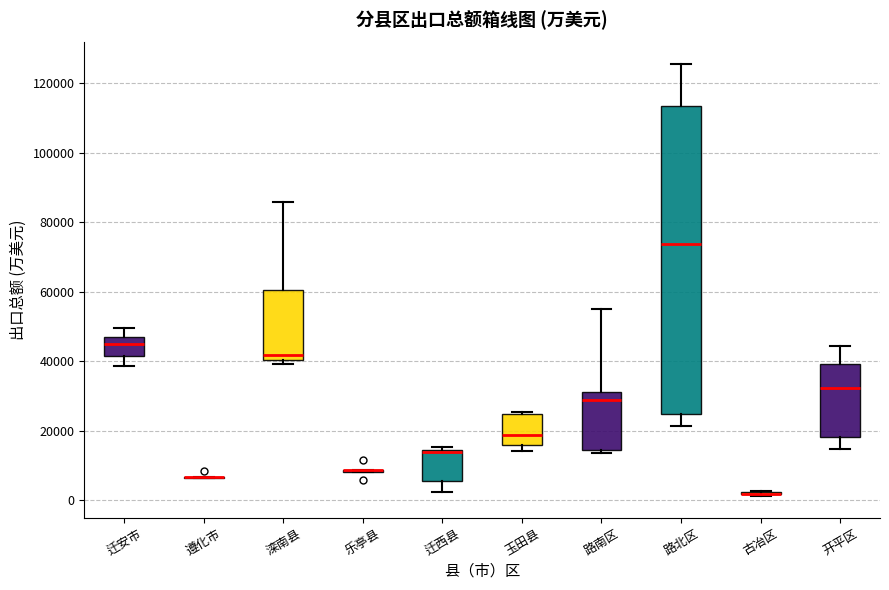

Reading left to right, read every box against the y-axis: the position of its median line, the range the box covers, and the ends of its whiskers. The values are not printed on the chart, so give them approximately, as read against the axis.

迁安市: median 46000 (inside the box), box 42000 to 46000, whiskers 38000 to 50000
遵化市: box collapsed to a line at 6000, whiskers 6000 to 6000
滦南县: median 42000, box 40000 to 60000, whiskers 40000 (just below the box's lower edge) to 86000
乐亭县: box collapsed to a line at 8000, whiskers 8000 to 8000
迁西县: median 14000 (drawn on the box's upper edge), box 6000 to 14000, whiskers 2000 to 16000
玉田县: median 18000, box 16000 to 24000, whiskers 14000 to 26000
路南区: median 28000, box 14000 to 32000, whiskers 14000 (just below the box's lower edge) to 56000
路北区: median 74000, box 24000 to 114000, whiskers 22000 to 126000
古冶区: box collapsed to a line at 2000, whiskers 2000 to 2000
开平区: median 32000, box 18000 to 40000, whiskers 14000 to 44000